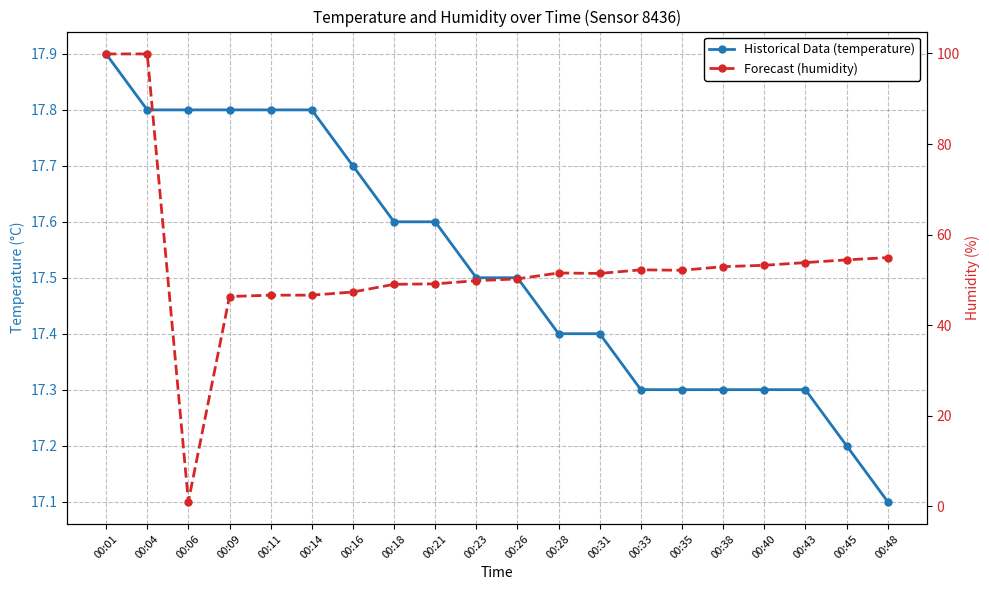

At how many categories does at least one series exceed 18?

19